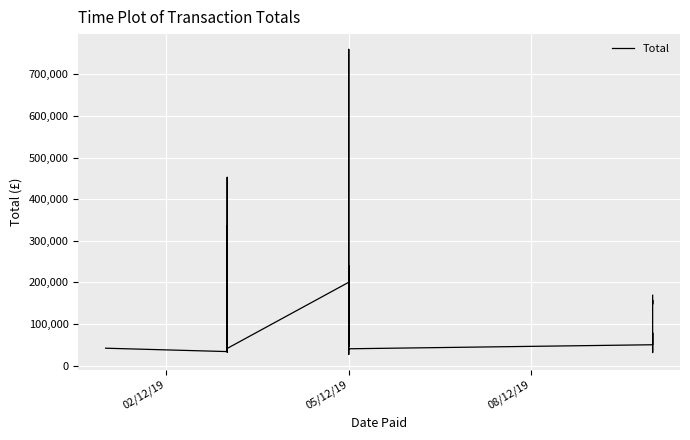

True or false: the data shows 26553.9 at 15.

False